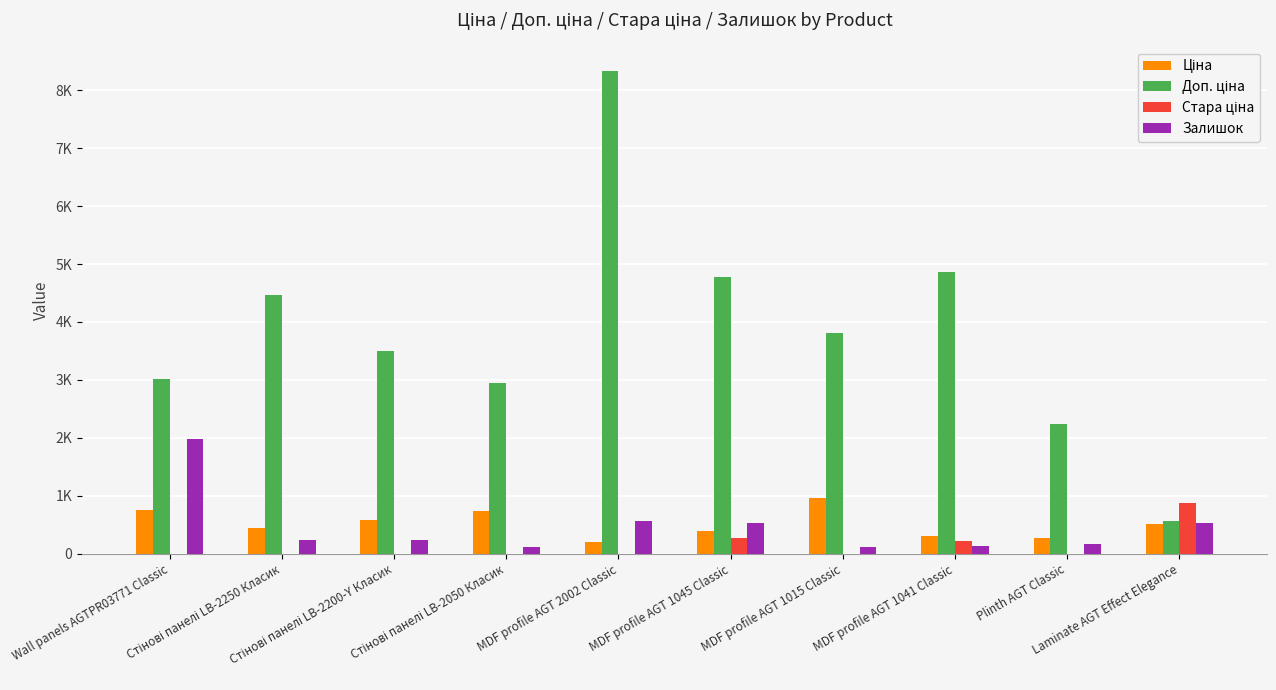

Does the chart contain stacked bars?

No